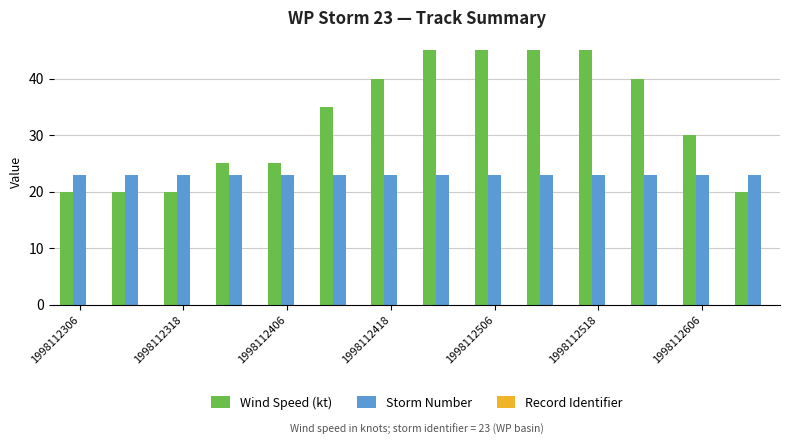

How many categories are shown in the chart?

14